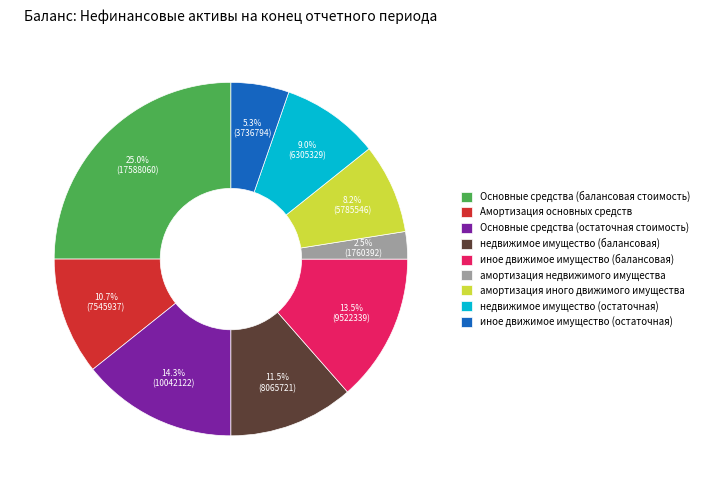

What portion of the pie excludes Основные средства (балансовая стоимость)?

75.0%